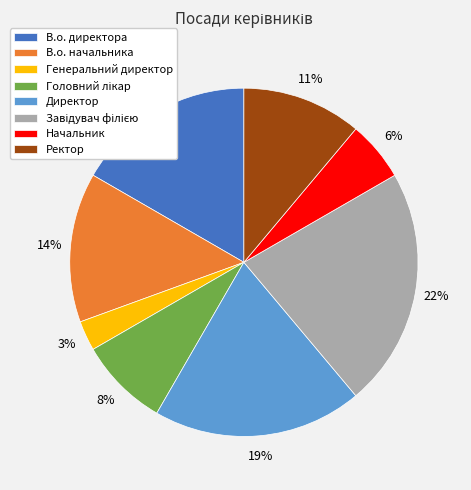

True or false: Ректор accounts for 11% of the total.

True